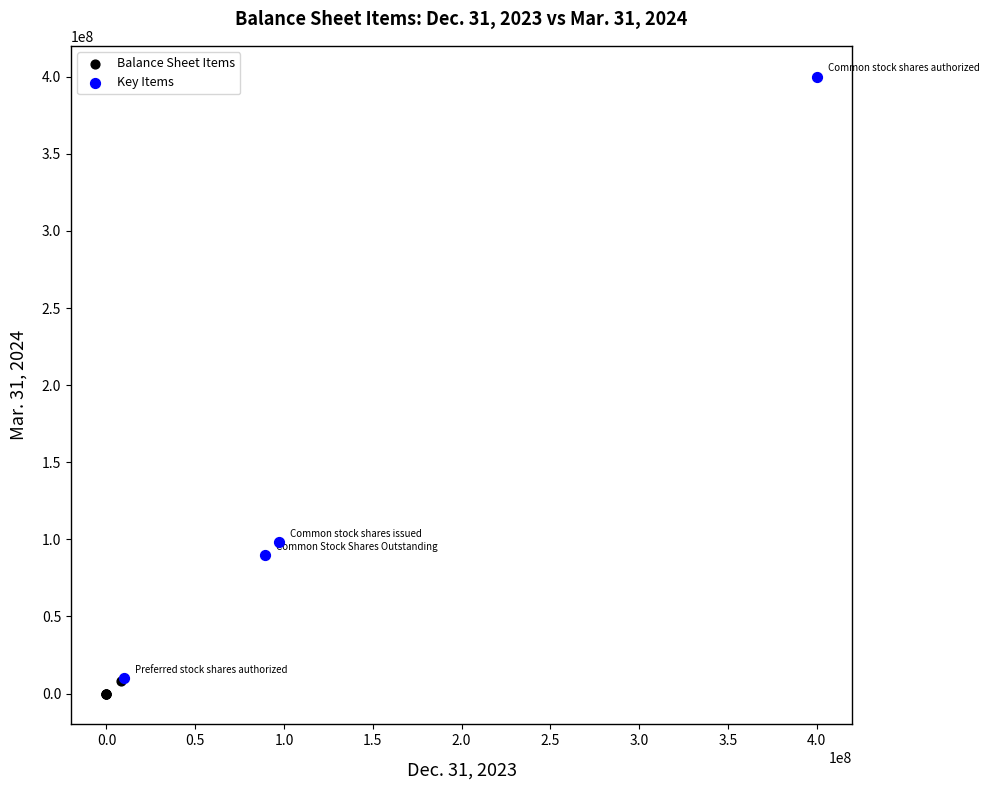

Which series has the widest spread of Y values?

Key Items